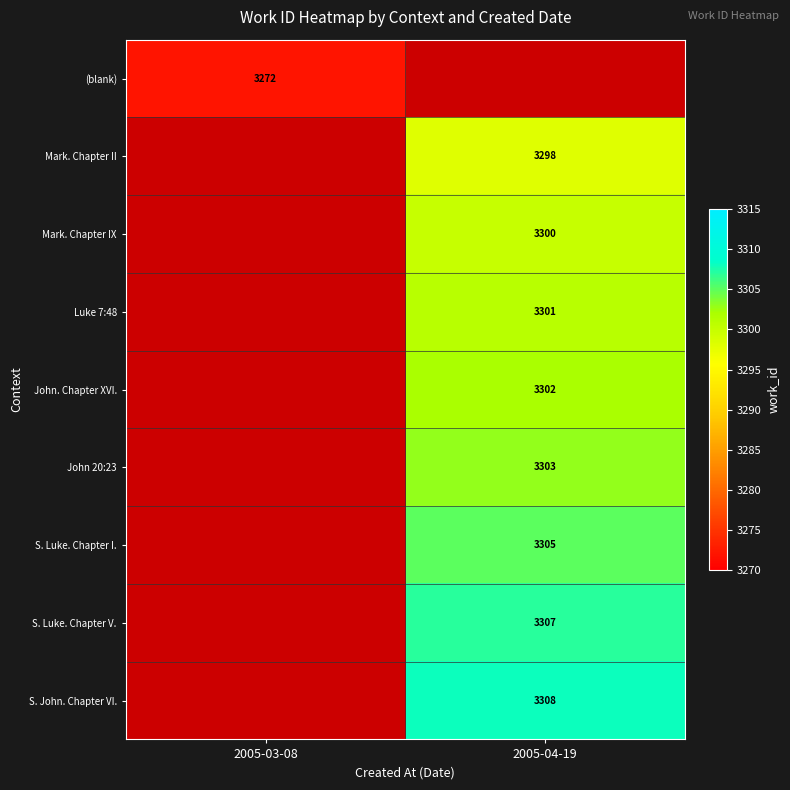

The value of Luke 7:48 at 2005-04-19 is 883. True or false?

False